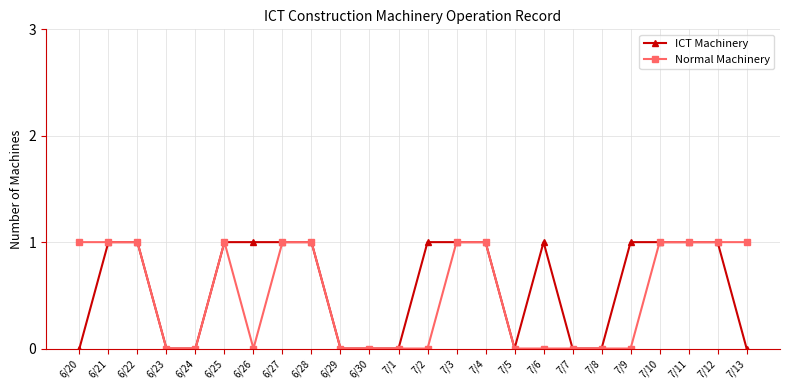

Is it true that Normal Machinery equals 0 at 6/24?

True